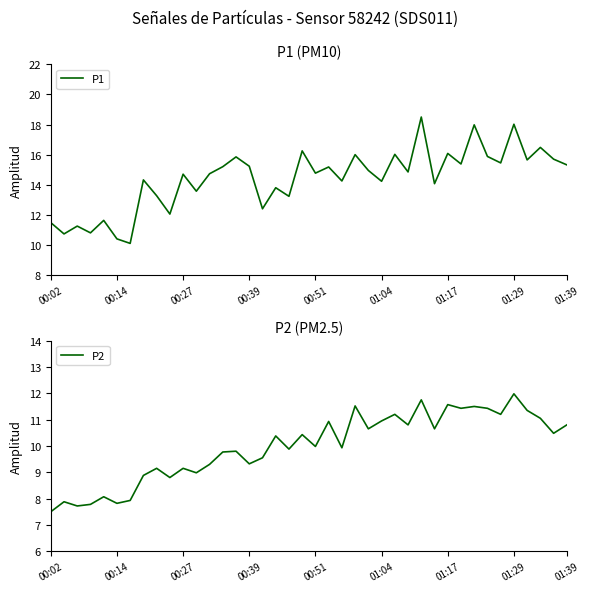

What is the minimum value for P2?

7.5